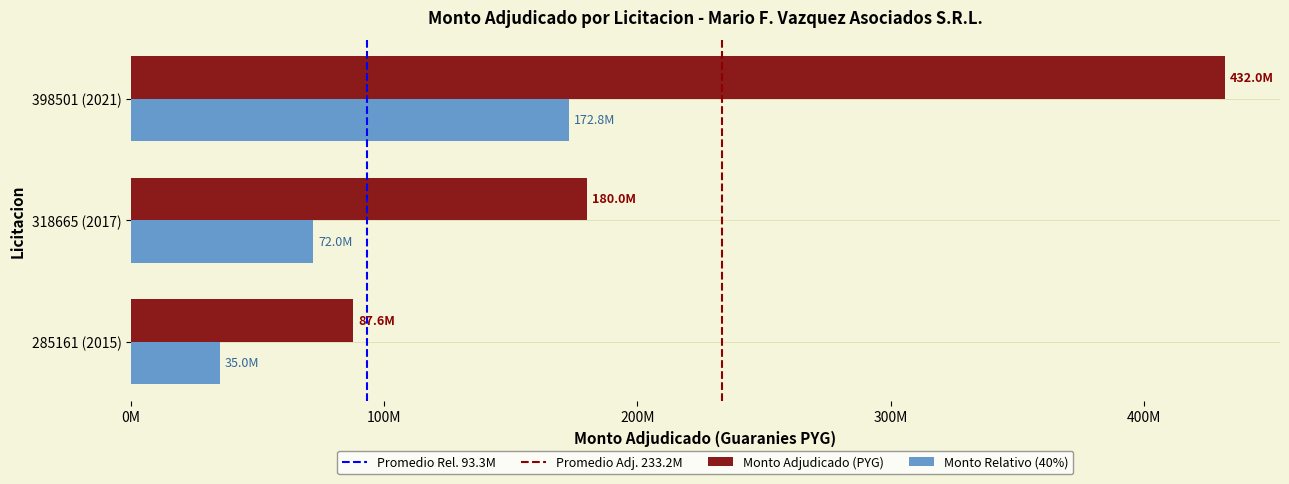

What is the value of the 2nd bar from the left?

180000000